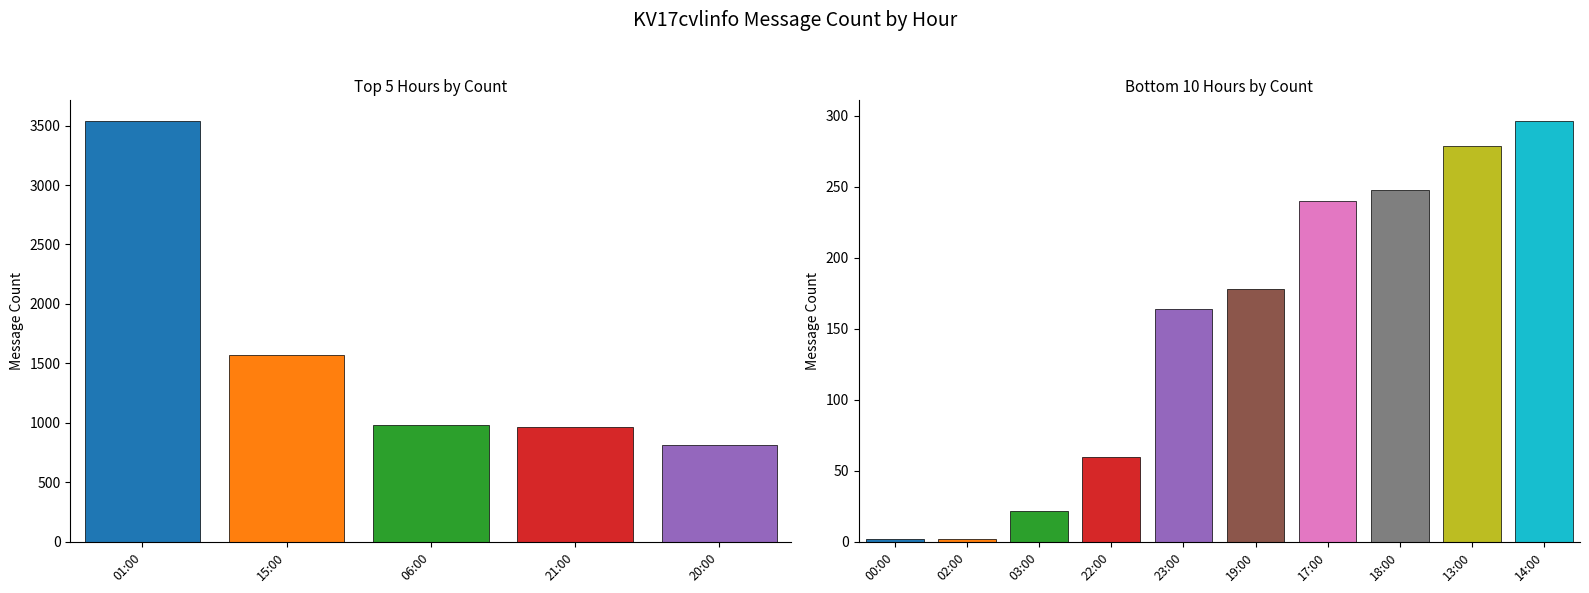

What is the smallest value displayed?

2